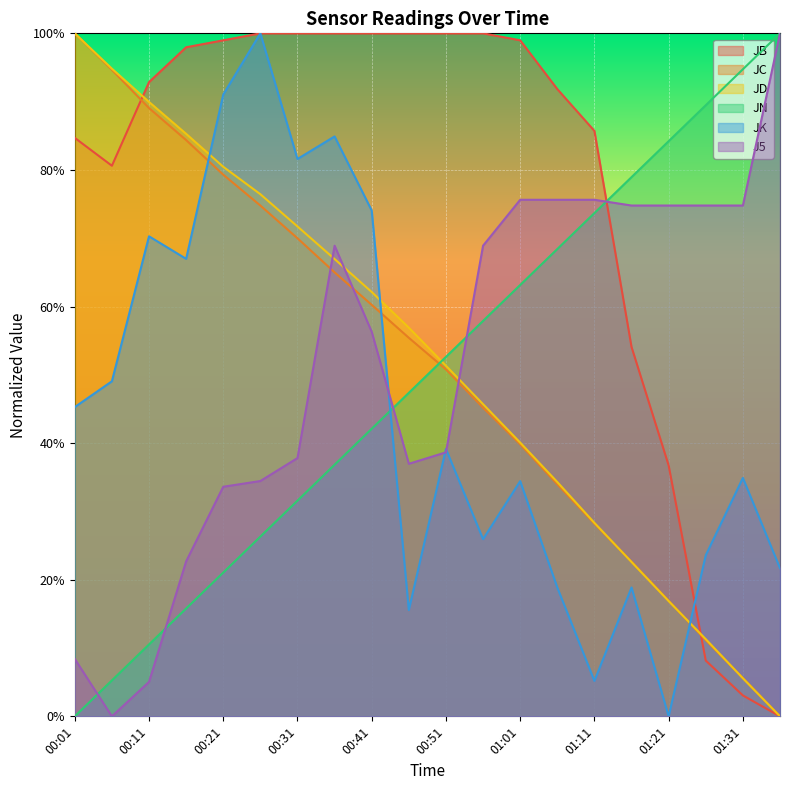

At which label is JK closest to 0?

01:21